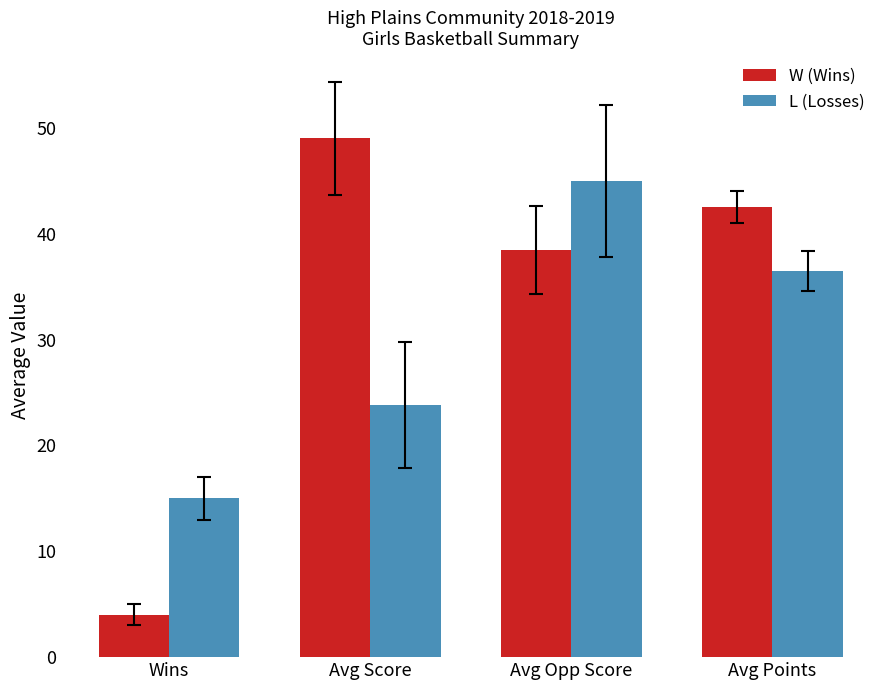

At how many categories does at least one series exceed 9?

4